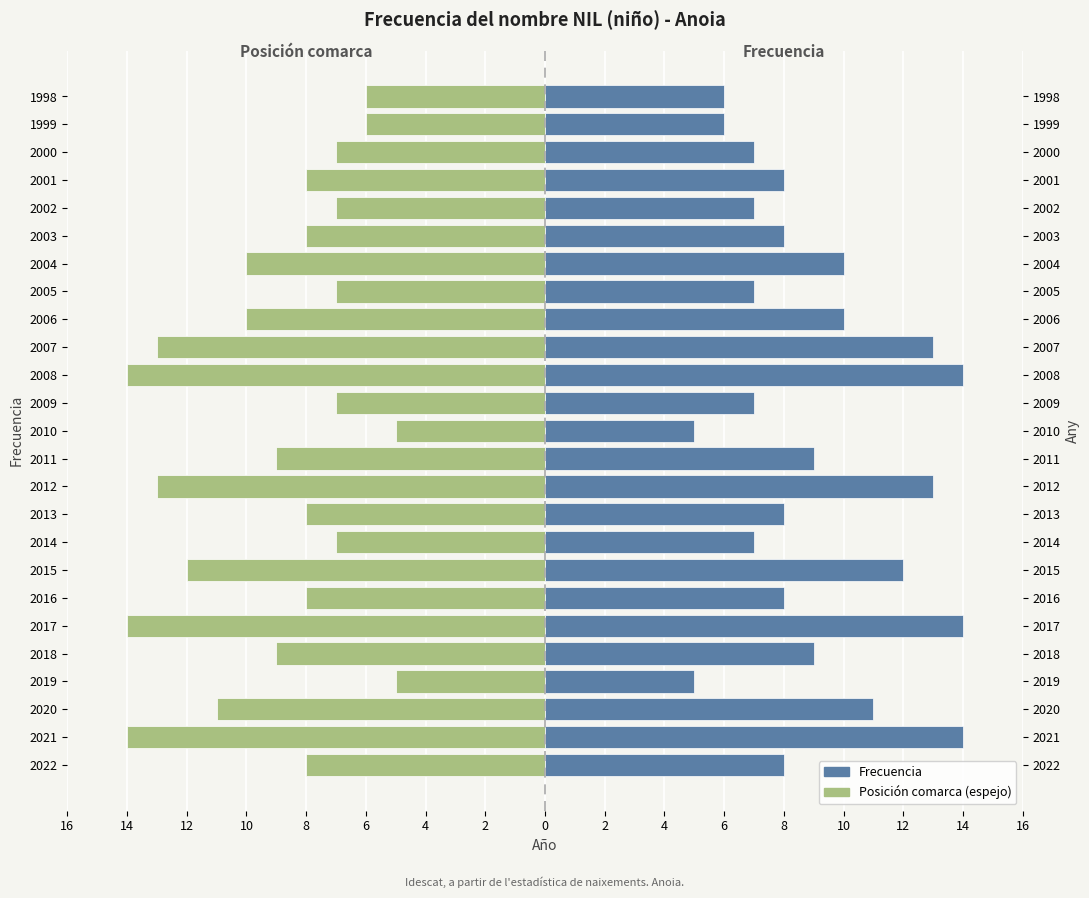

How many bars are there in total?

50